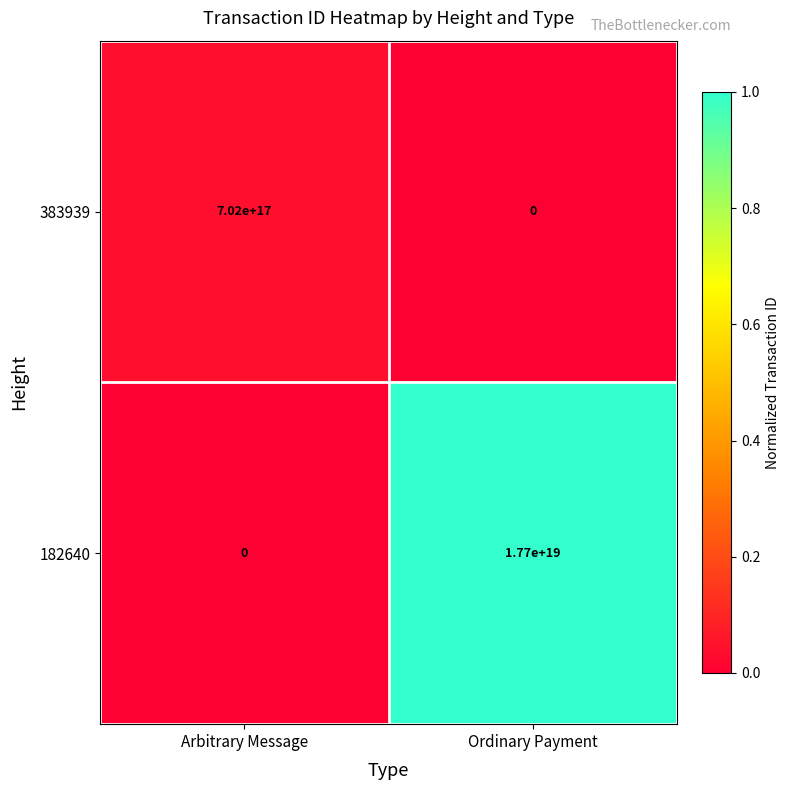

How many values in 182640 are above zero?

1